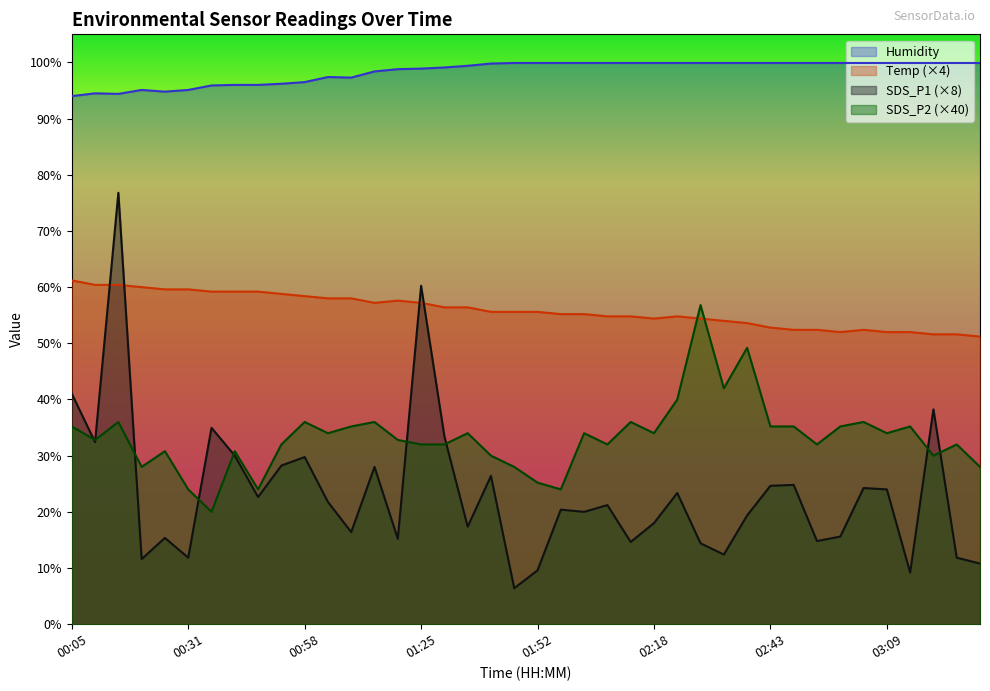

How many interior local valleys does the Temp series have?

3